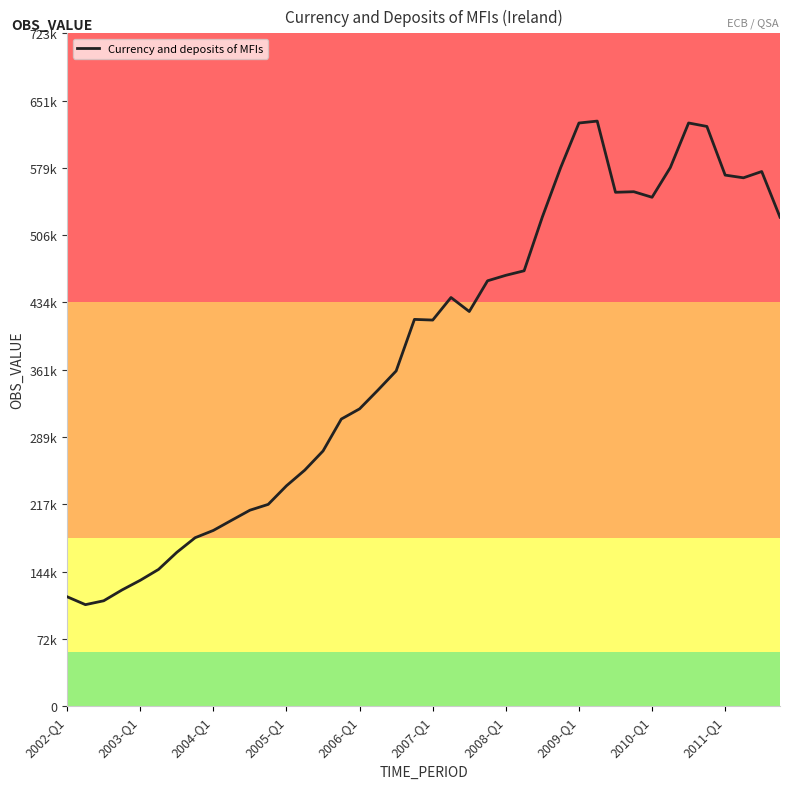

Is this an area chart (filled region under the line)?

No